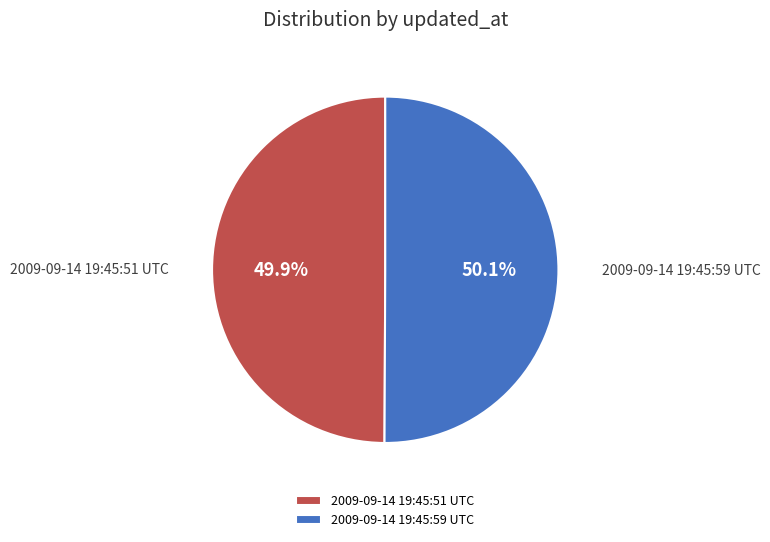

What portion of the pie excludes 2009-09-14 19:45:59 UTC?

49.9%